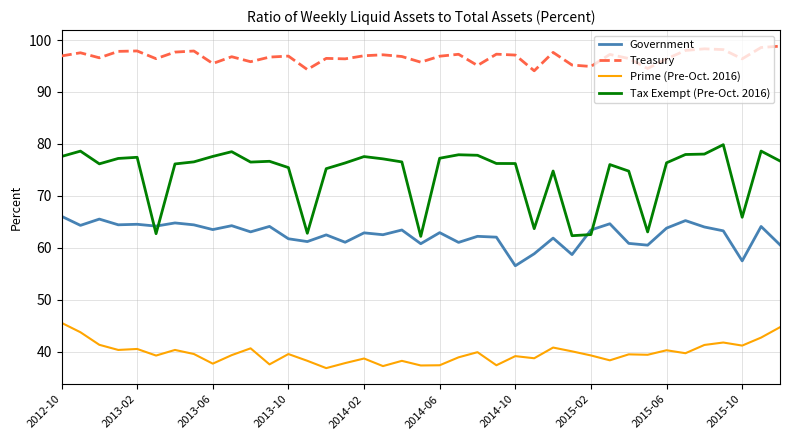

What is the smallest value displayed?

36.8